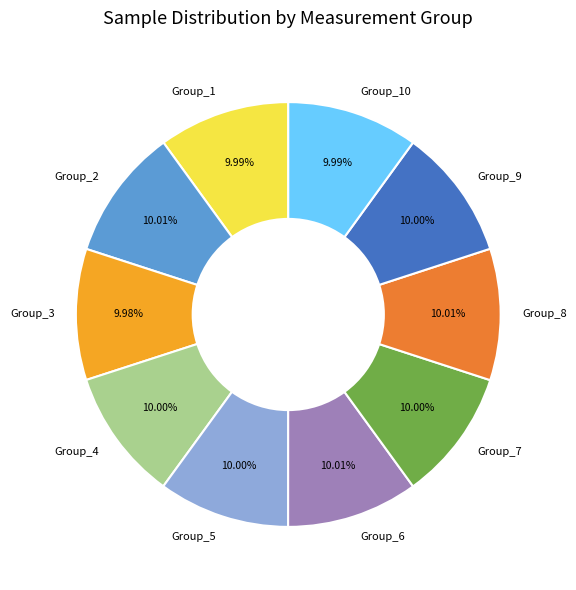

Combined, do Group_6 and Group_10 account for over 50%?

No